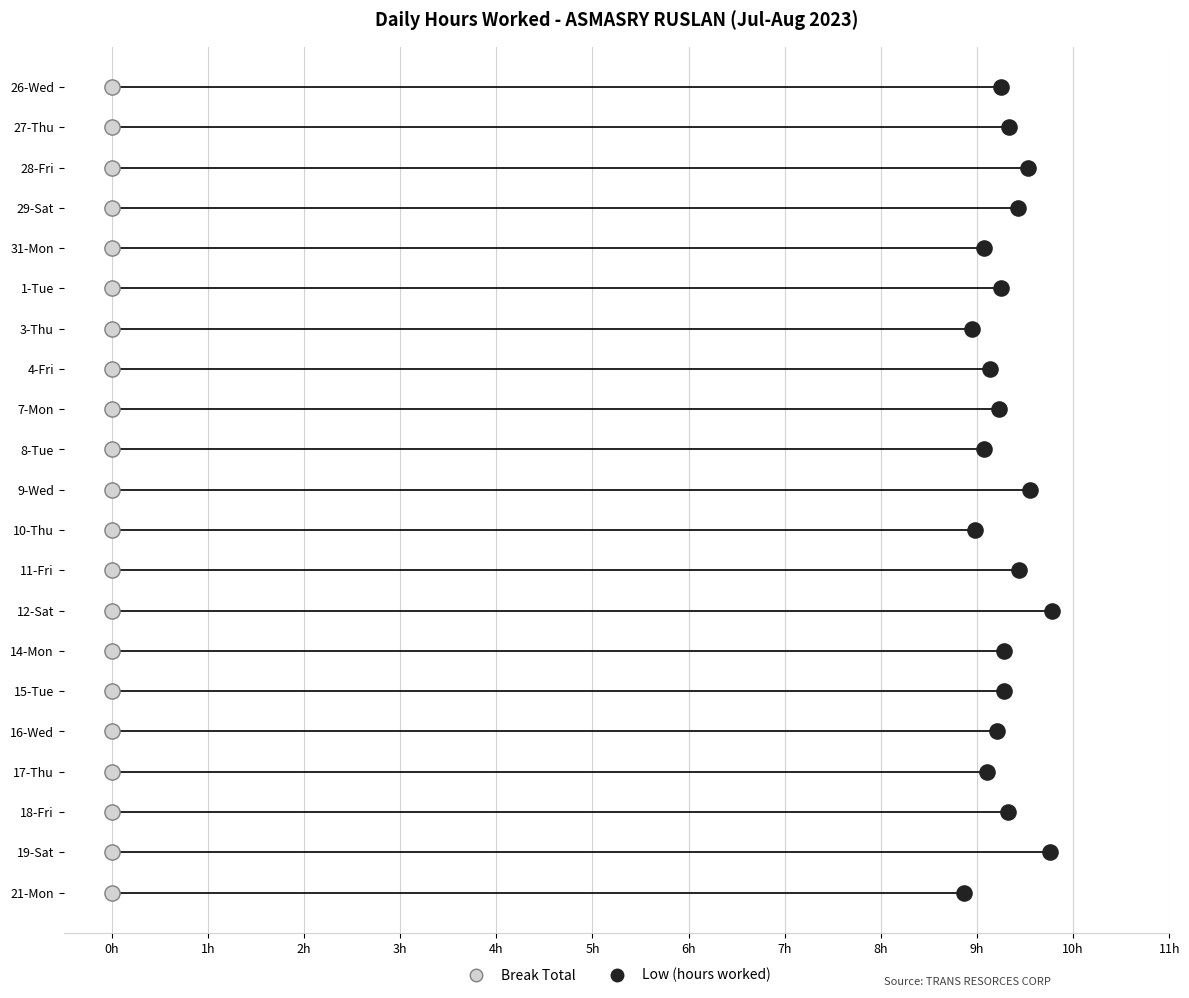

Which series reaches the minimum Y coordinate?

Break Total